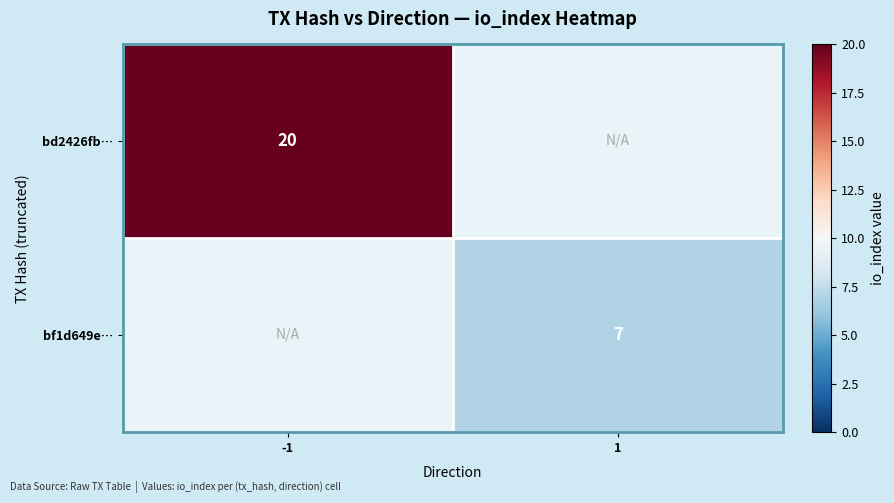

The bf1d649e… series shows 2 at 1. True or false?

False